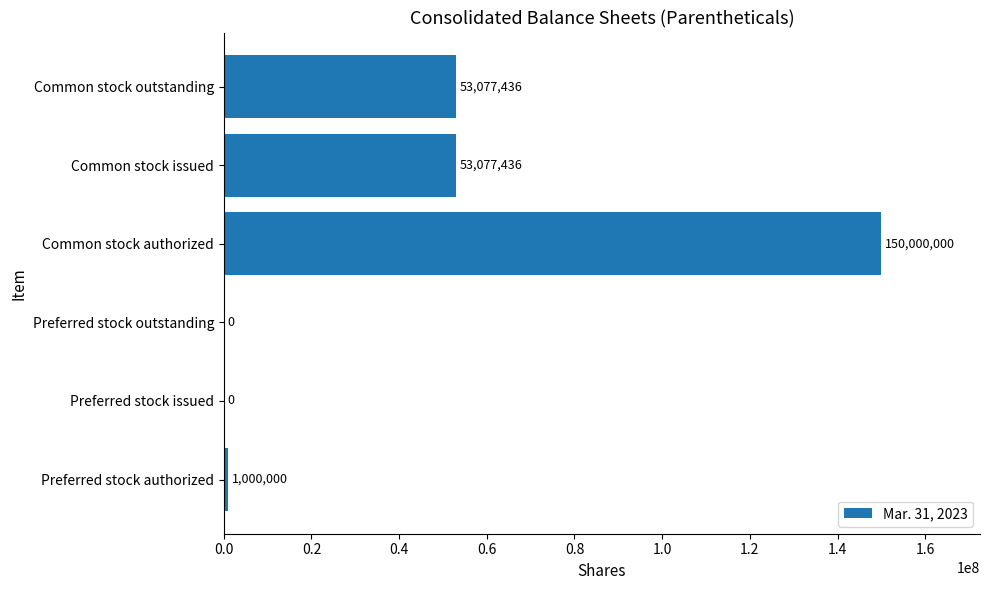

The value at Preferred stock authorized is 1000000. True or false?

True